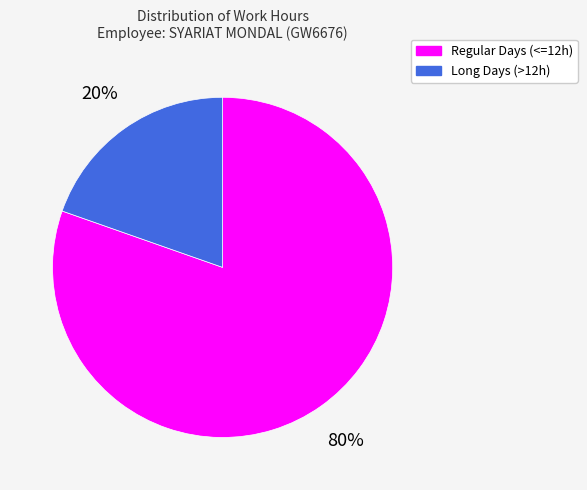

Count the number of slices in the pie.

2